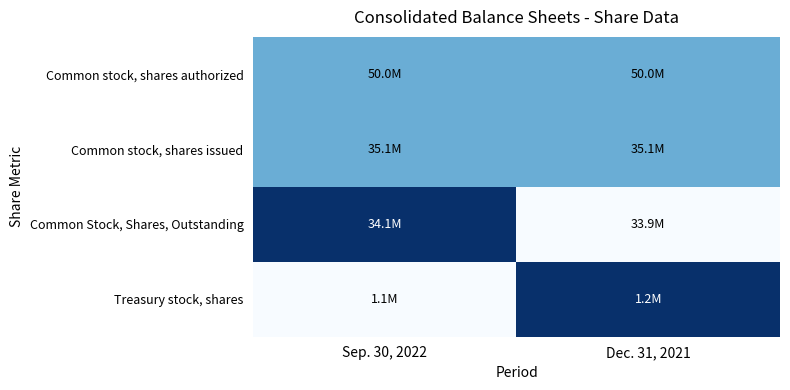

Which has a higher value, Sep. 30, 2022 or Dec. 31, 2021?

Sep. 30, 2022